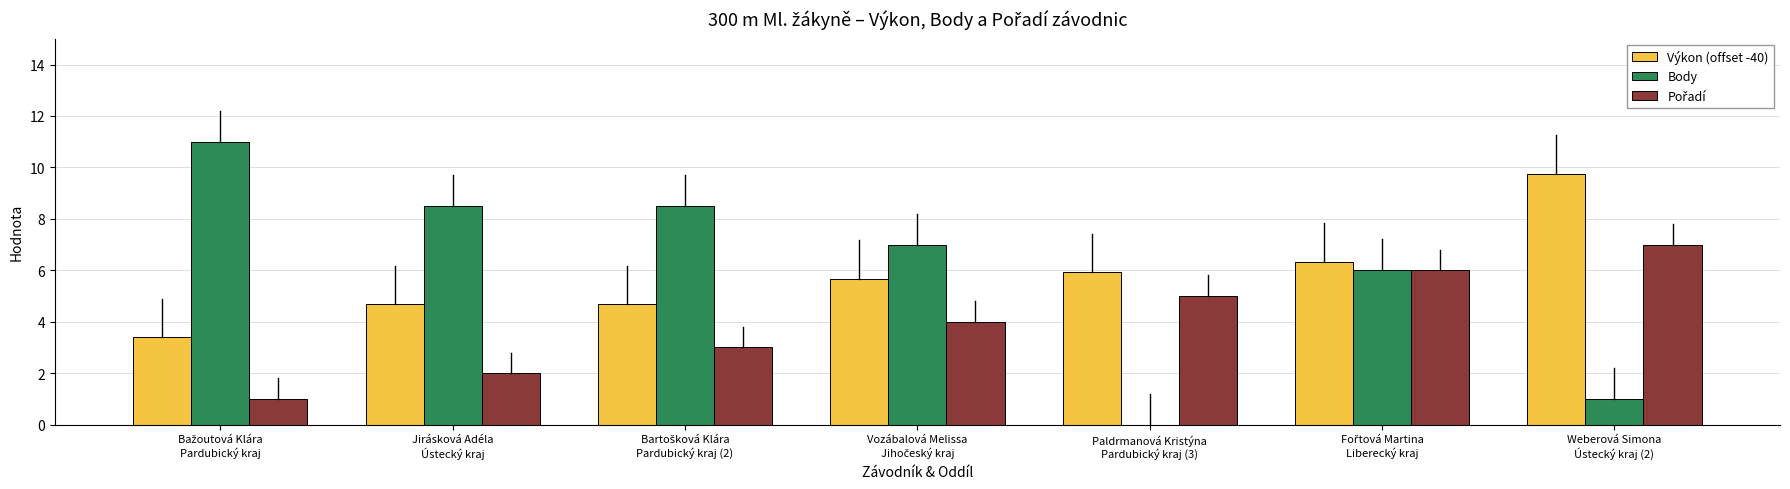

What is the maximum value shown in the chart?

11.0